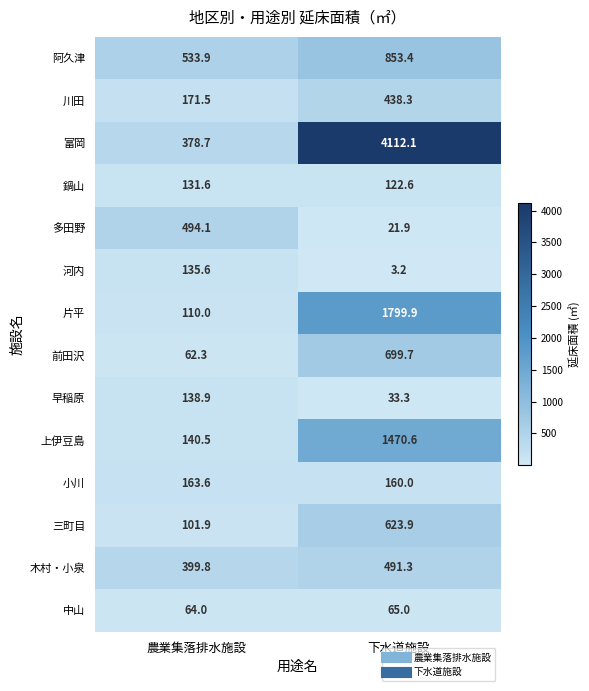

What is the greatest value displayed?

4112.1